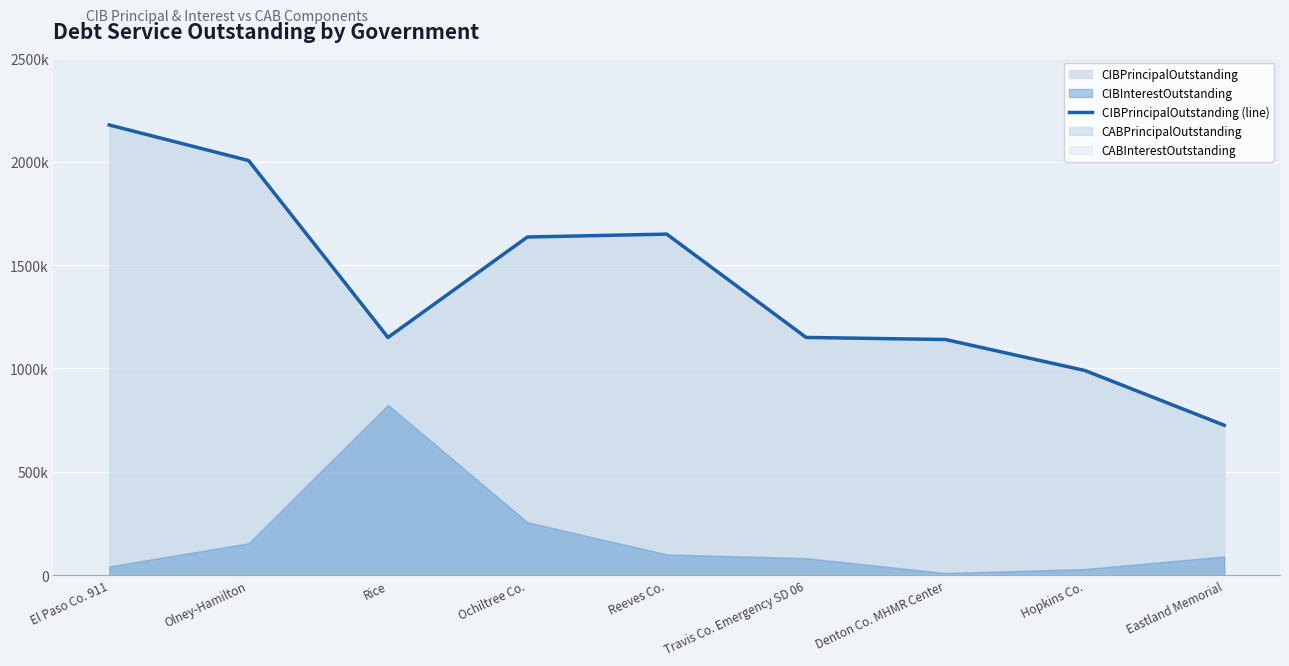

Reading left to right, extract all data points from this chart.

El Paso Co. 911=2178261.1	Olney-Hamilton=2006000.0	Rice=1150000.0	Ochiltree Co.=1636000.0	Reeves Co.=1650000.0	Travis Co. Emergency SD 06=1150000.0	Denton Co. MHMR Center=1139955.0	Hopkins Co.=990000.0	Eastland Memorial=725088.0